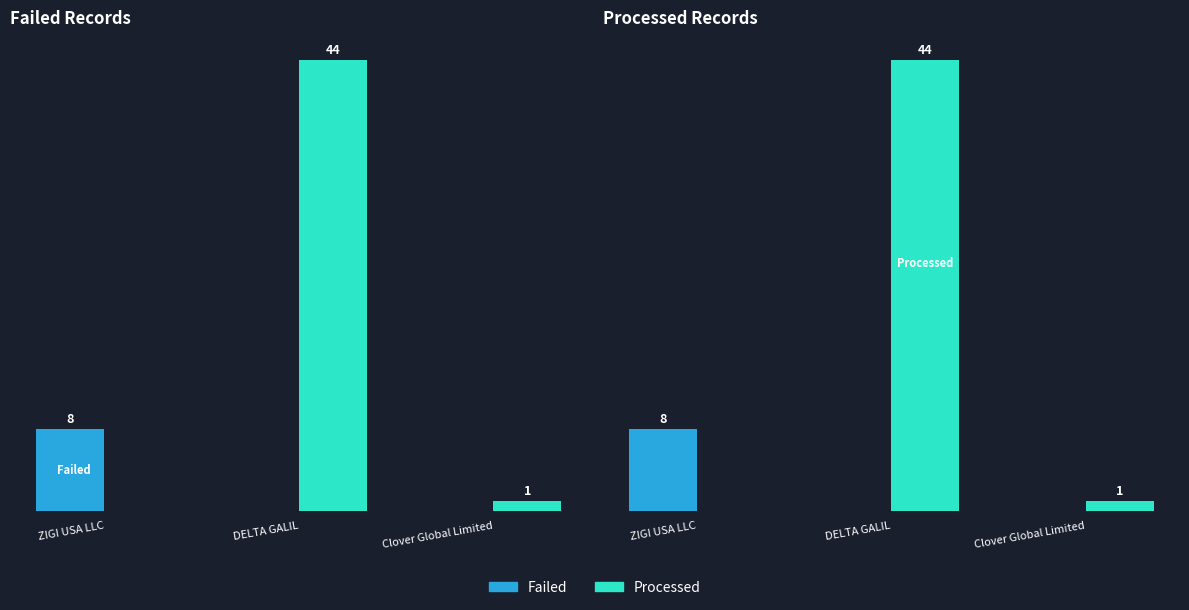

Is it true that Failed equals 14 at ZIGI USA LLC?

False